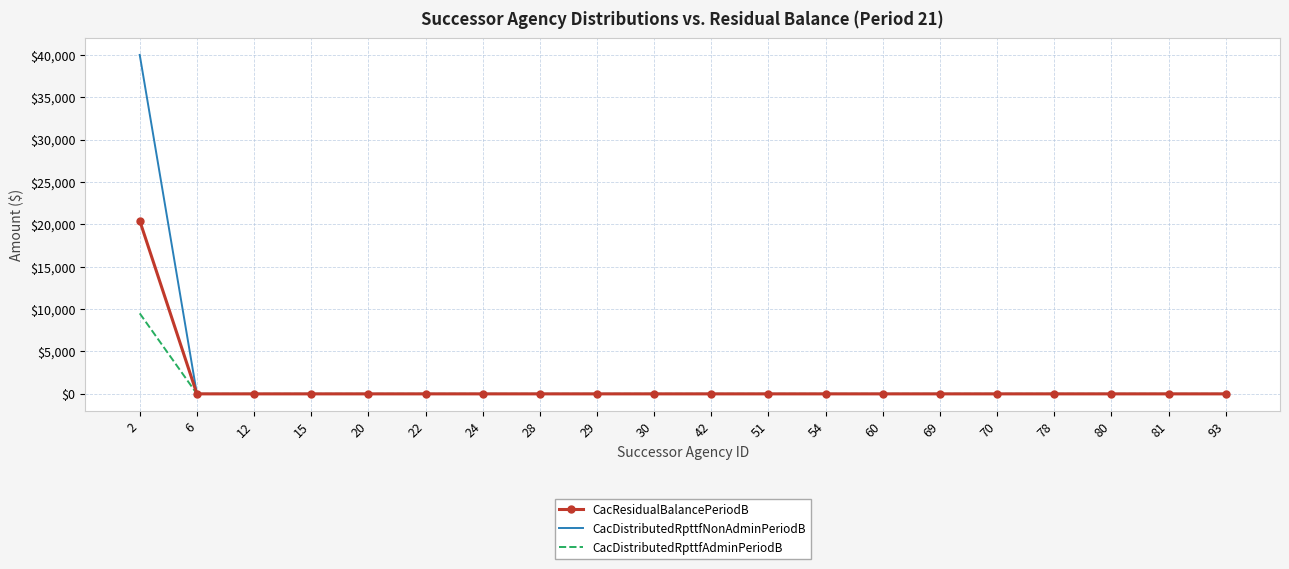

What is the maximum value shown in the chart?

40000